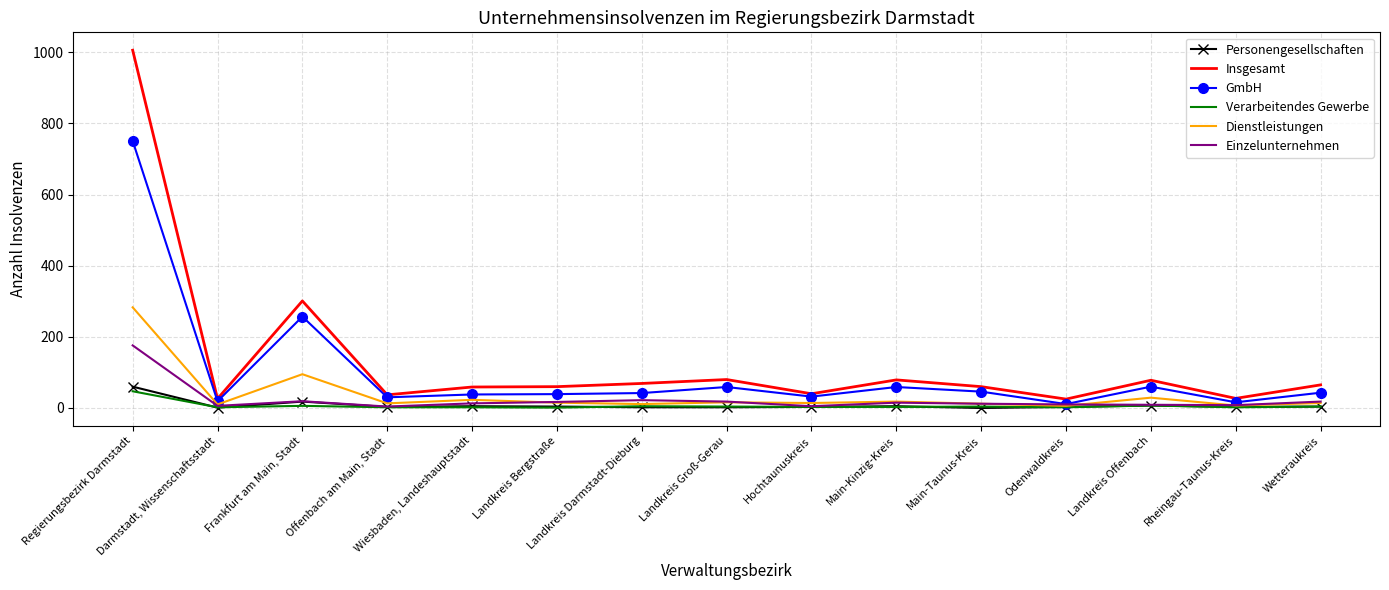

True or false: Insgesamt and Verarbeitendes Gewerbe cross at least once.

False